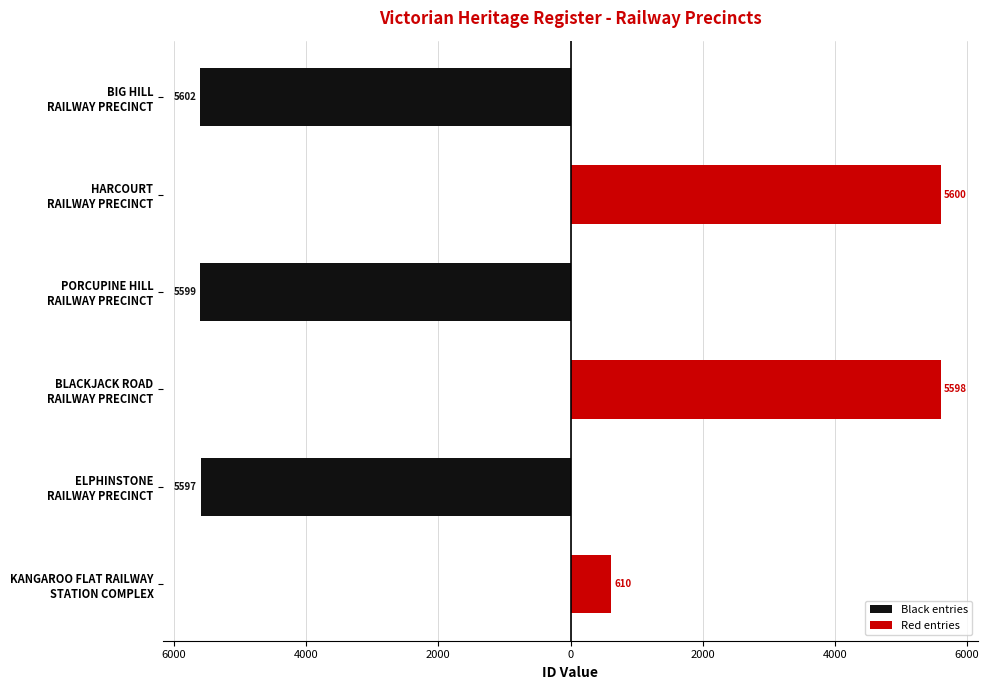

What is the smallest value displayed?

-5602